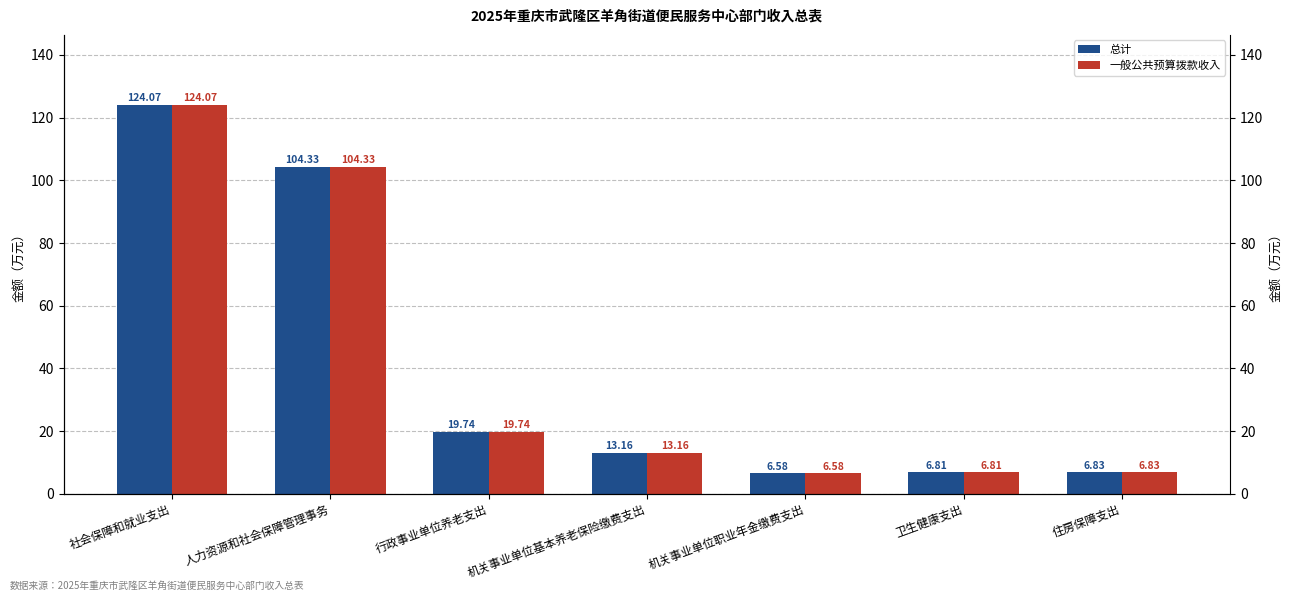

What are all the series names shown in the legend?

总计, 一般公共预算拨款收入